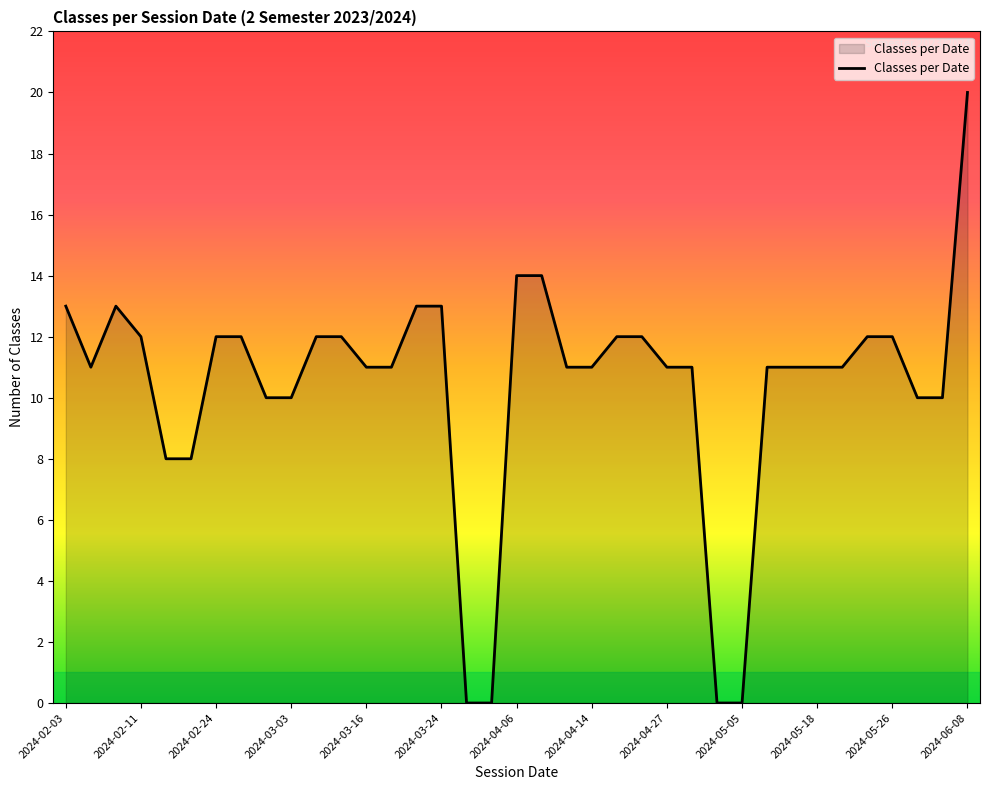

What is the maximum value shown in the chart?

20